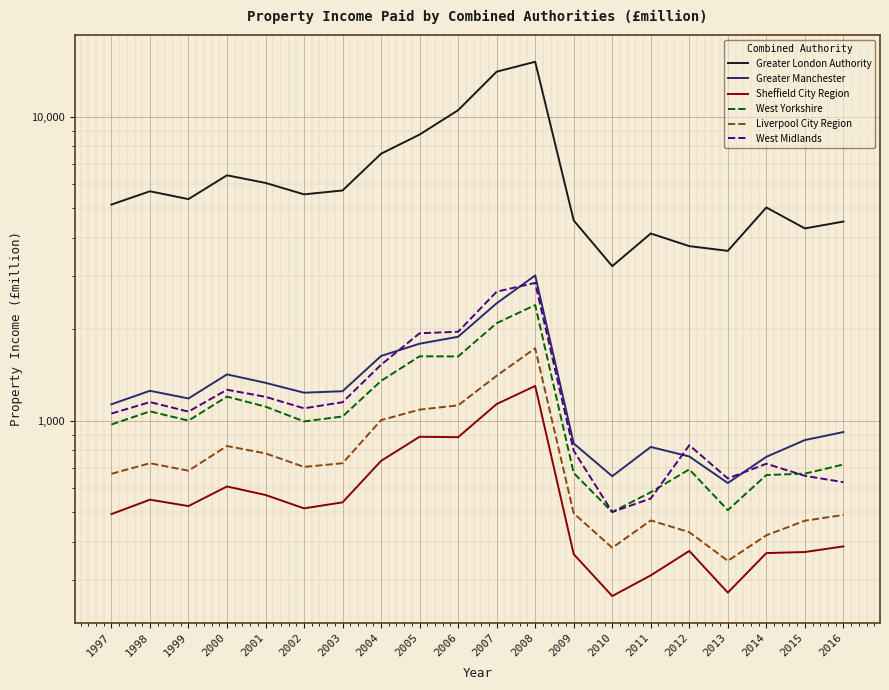

What is the value of the Greater London Authority point at the 10th from the left?

10517